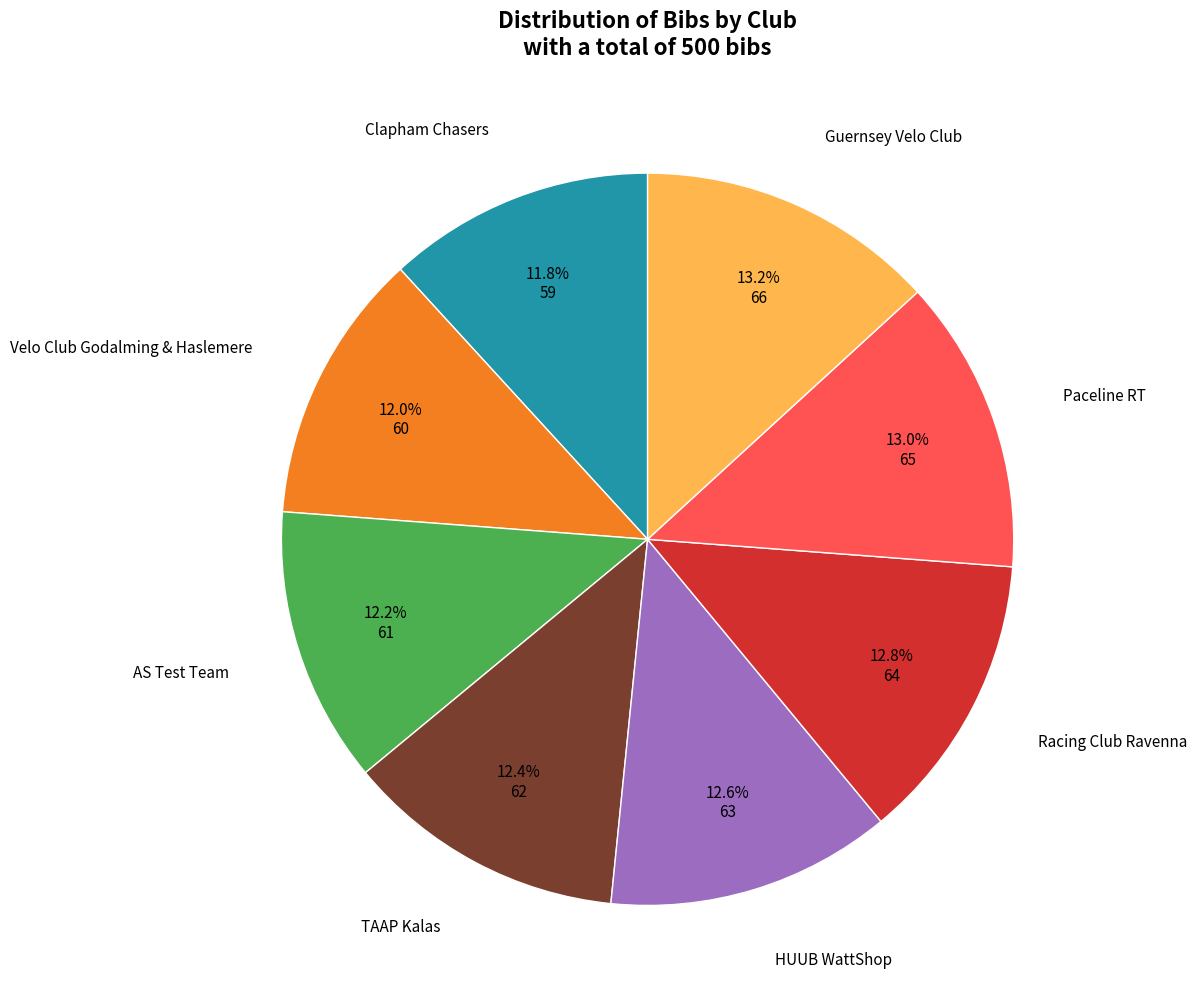

Does any single category account for the majority?

No